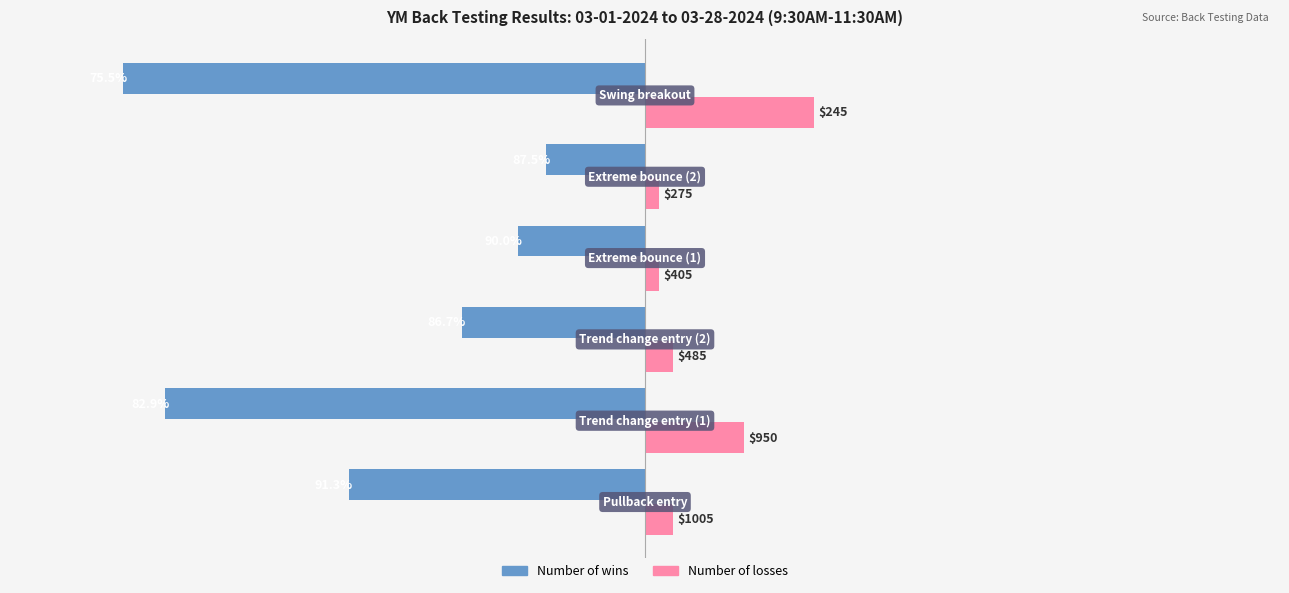

What are all the series names shown in the legend?

Number of wins, Number of losses